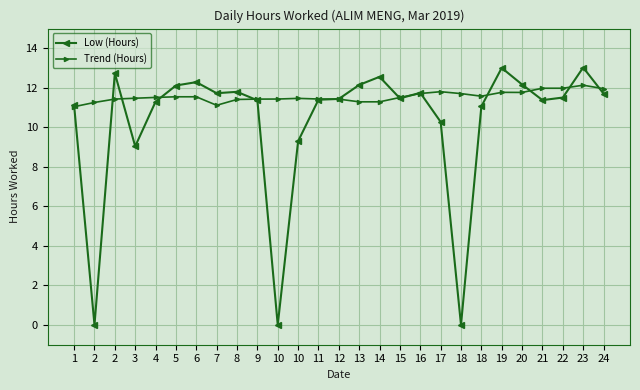

Between 3 and 6, which is larger?

6